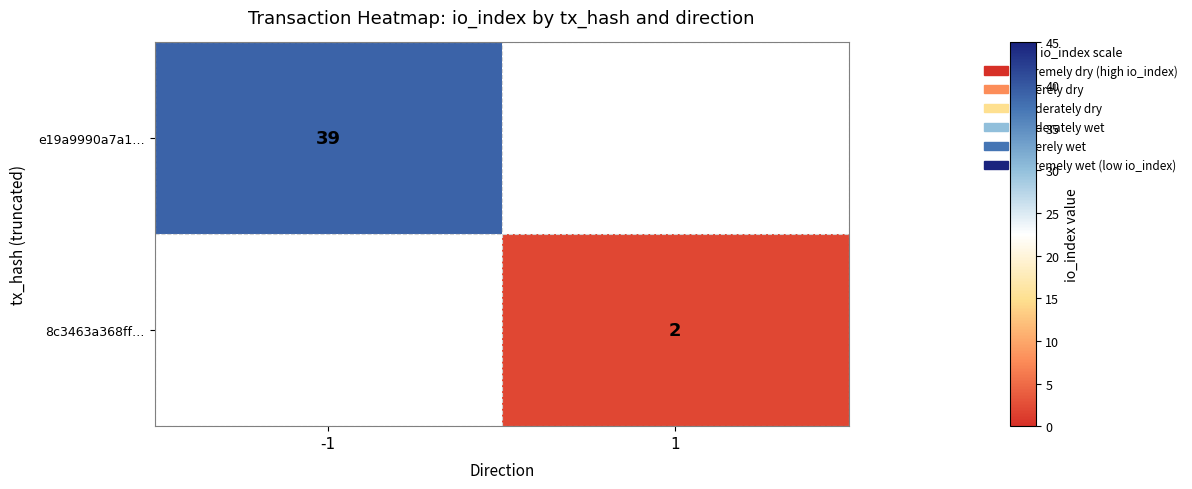

The 8c3463a368ff… series shows 2 at 1. True or false?

True